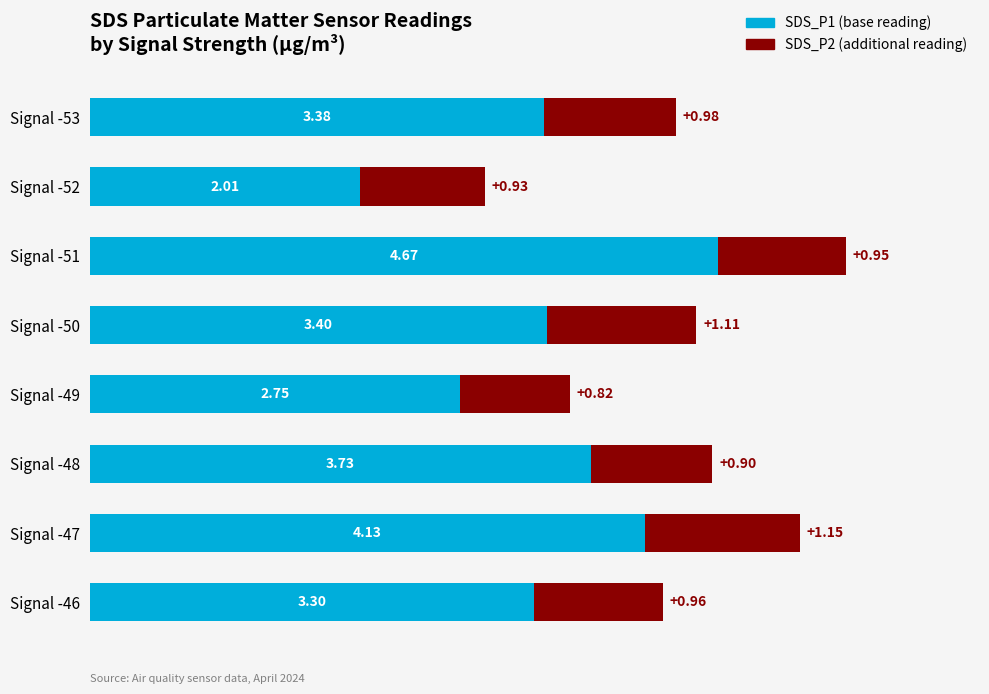

What is the difference between the maximum and minimum values in the SDS_P1 (base reading) series?

2.7